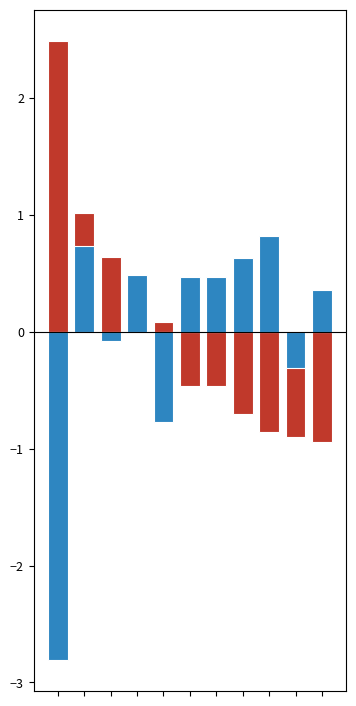

Does the chart contain any negative values?

Yes